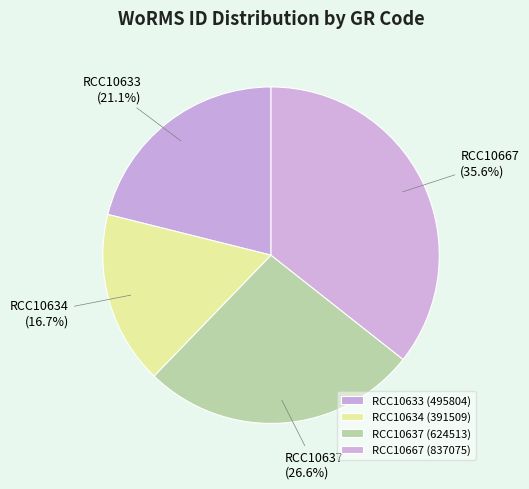

Combined, do RCC10634 and RCC10667 account for over 50%?

Yes